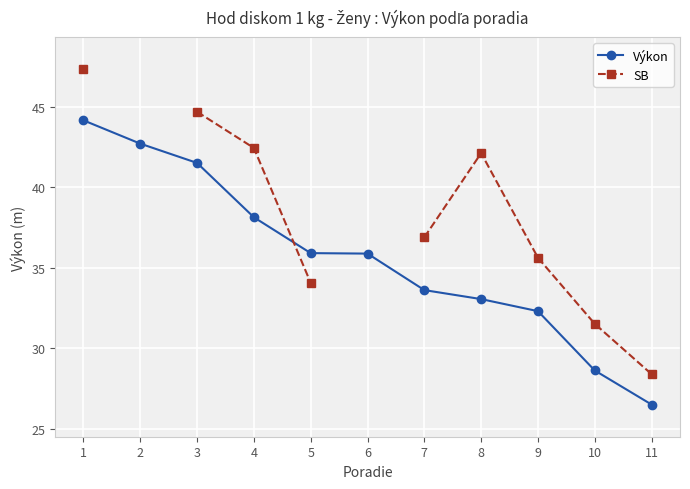

The Výkon series shows 44.2 at 1. True or false?

True